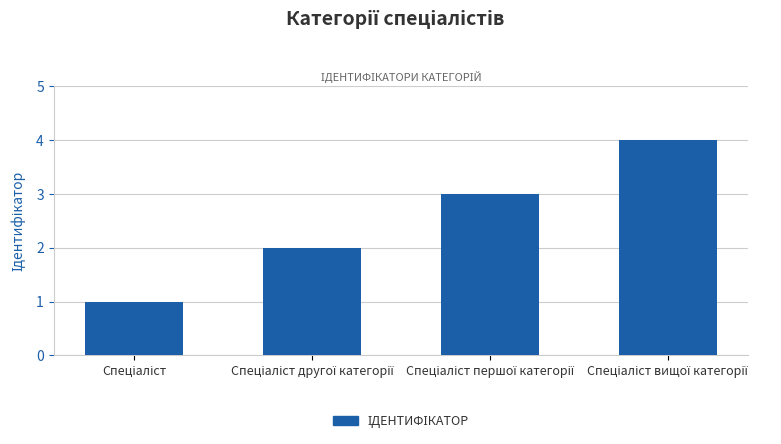

What is the sum of all values?

10